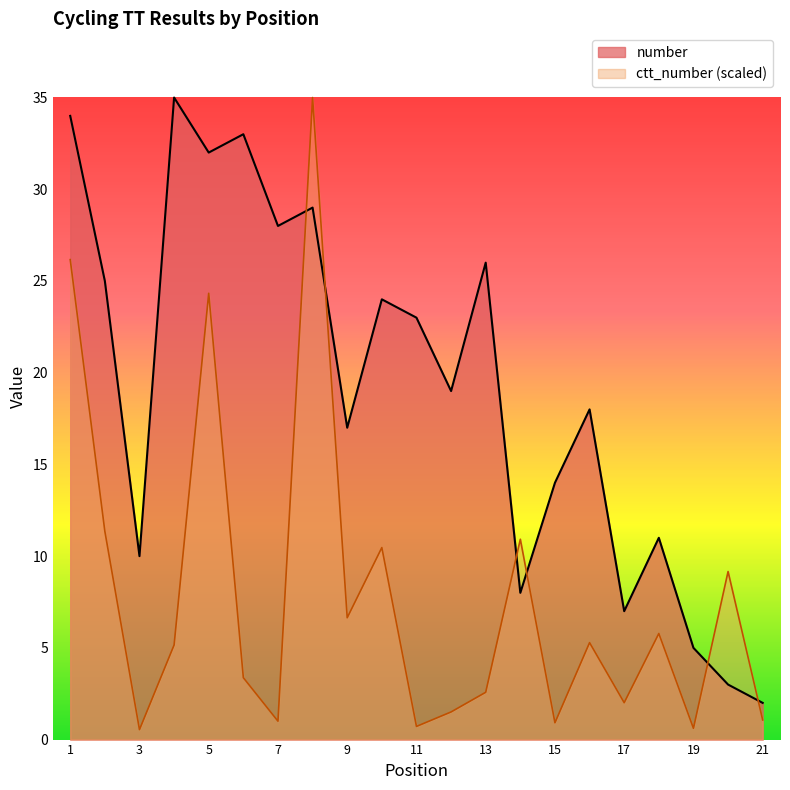

At which label does ctt_number first exceed 5?

1